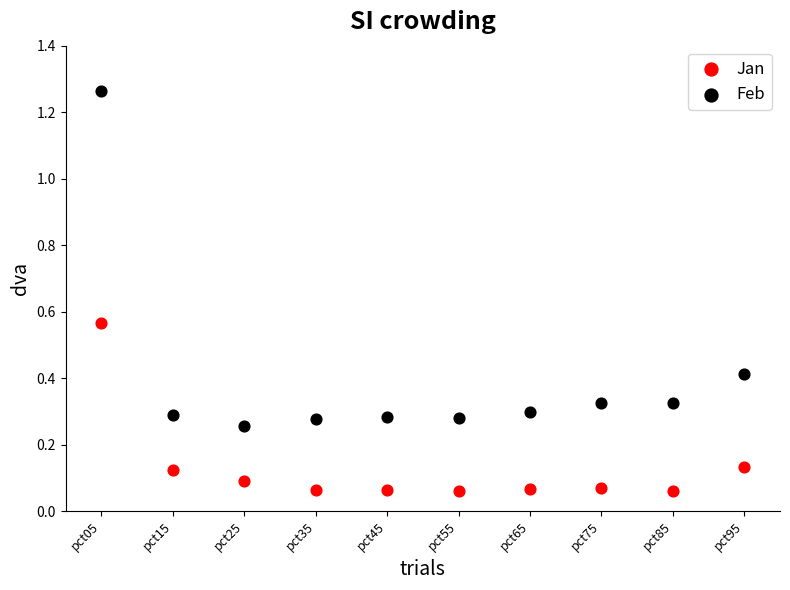

Which series reaches the maximum Y coordinate?

Feb